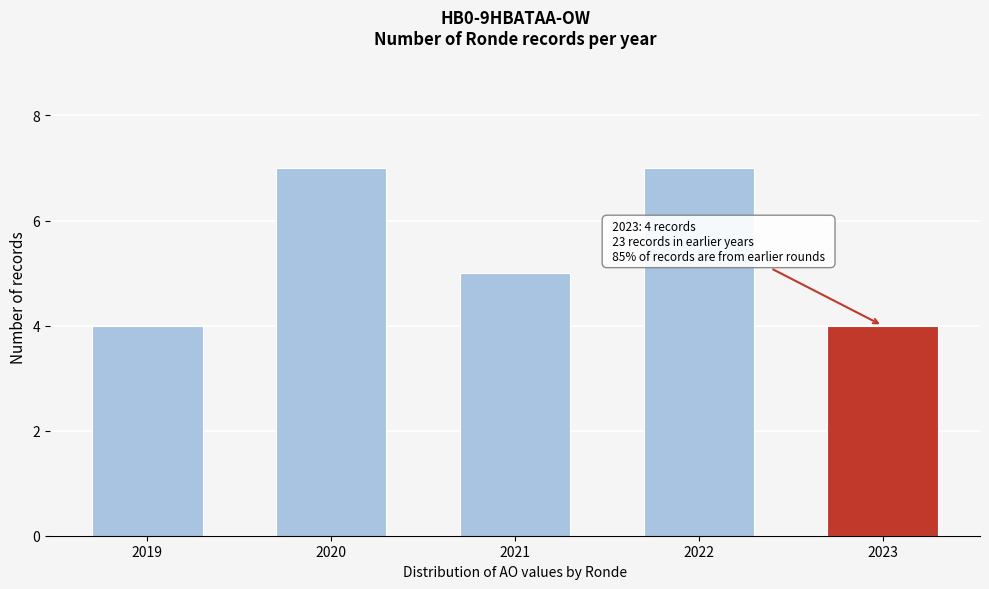

Reading left to right, what are all the values shown in this chart?

2019=4	2020=7	2021=5	2022=7	2023=4